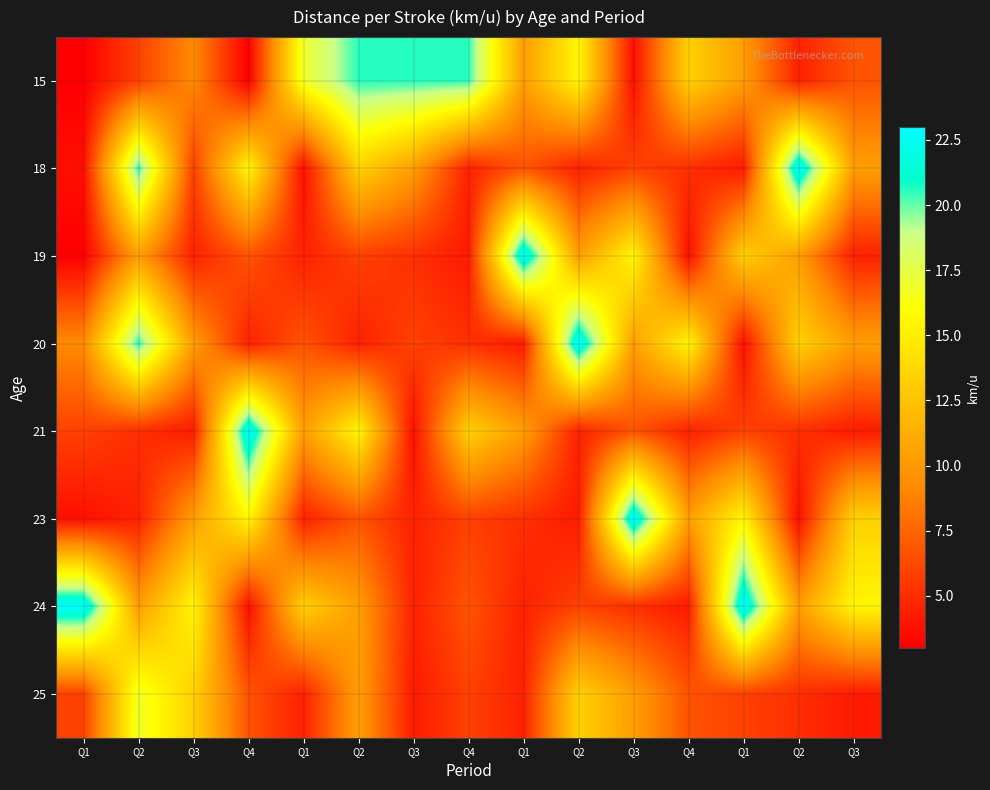

At how many categories does at least one series exceed 4?

15